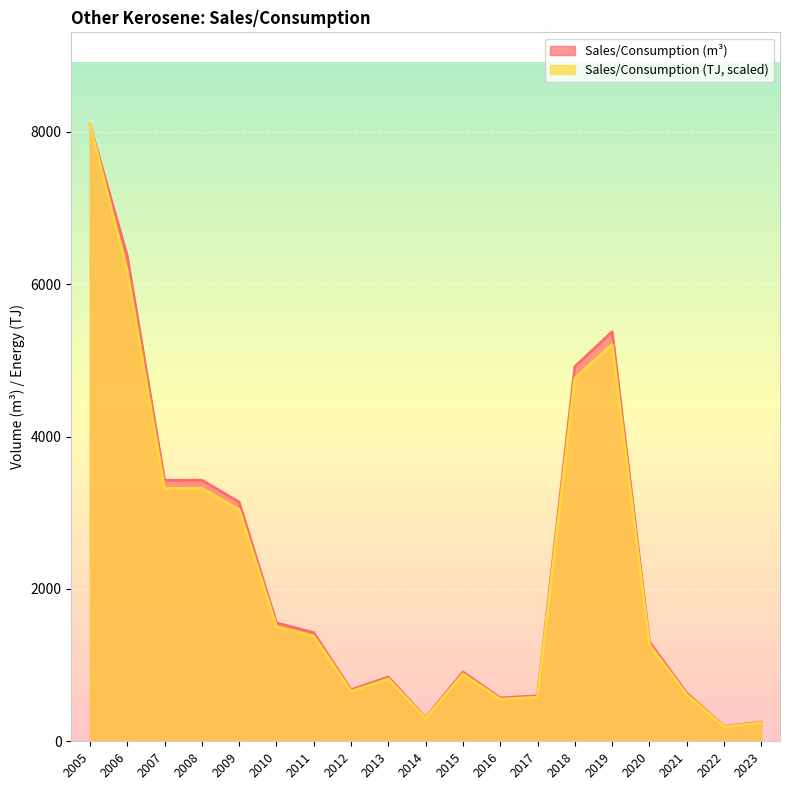

What is the value of the Sales/Consumption point at the 4th from the left?

3427.0